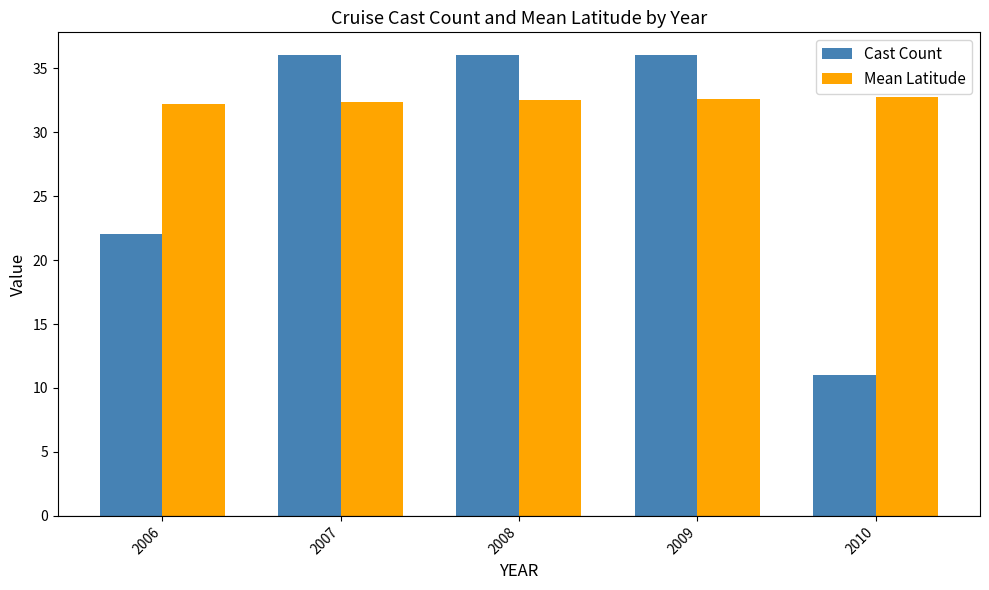

What is the value of the Mean Latitude bar at the 4th from the left?

32.6